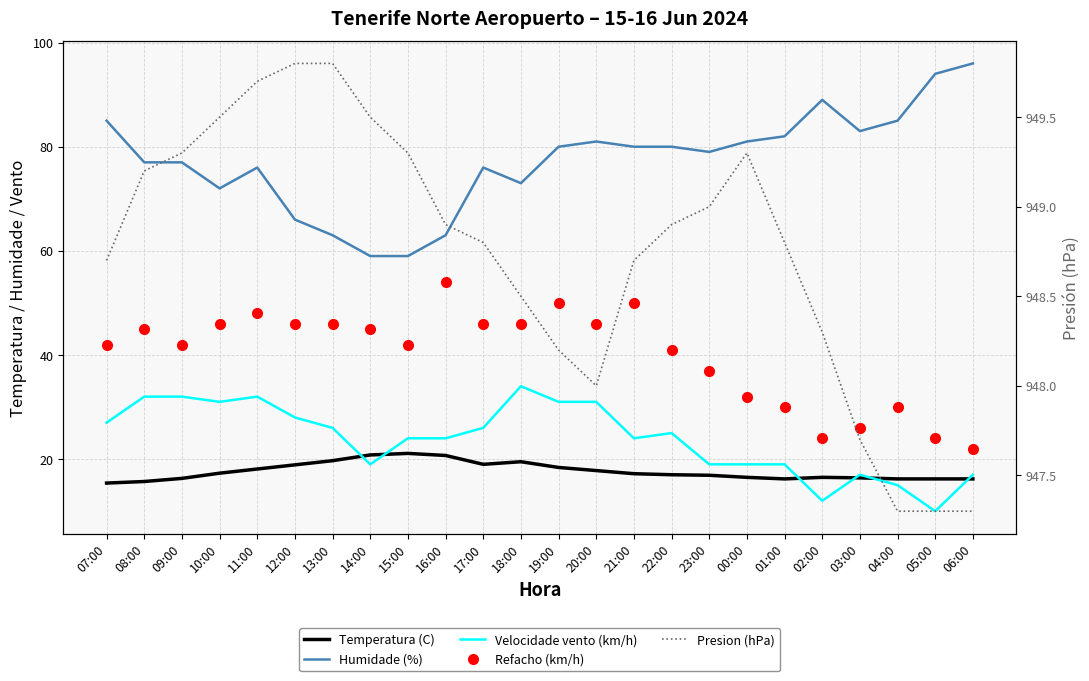

Which series has the largest range (max minus min)?

Humidade (%)